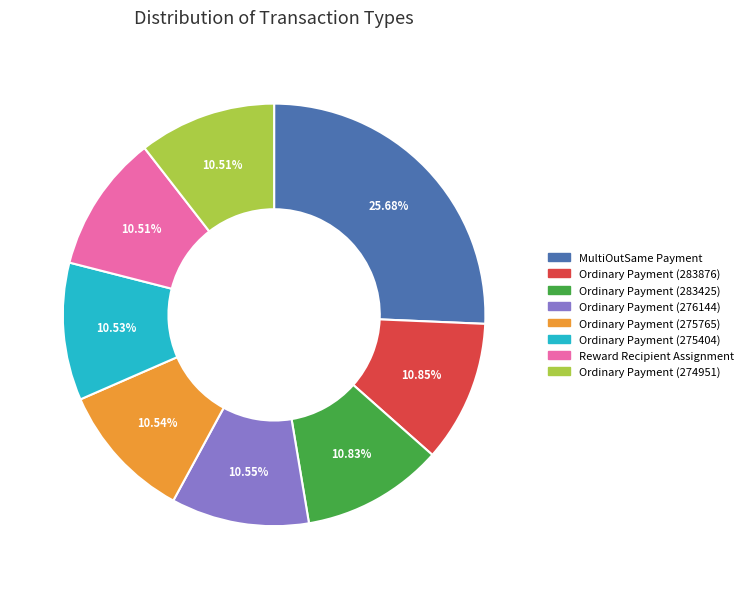

What portion of the pie excludes Ordinary Payment (274951)?

89.5%